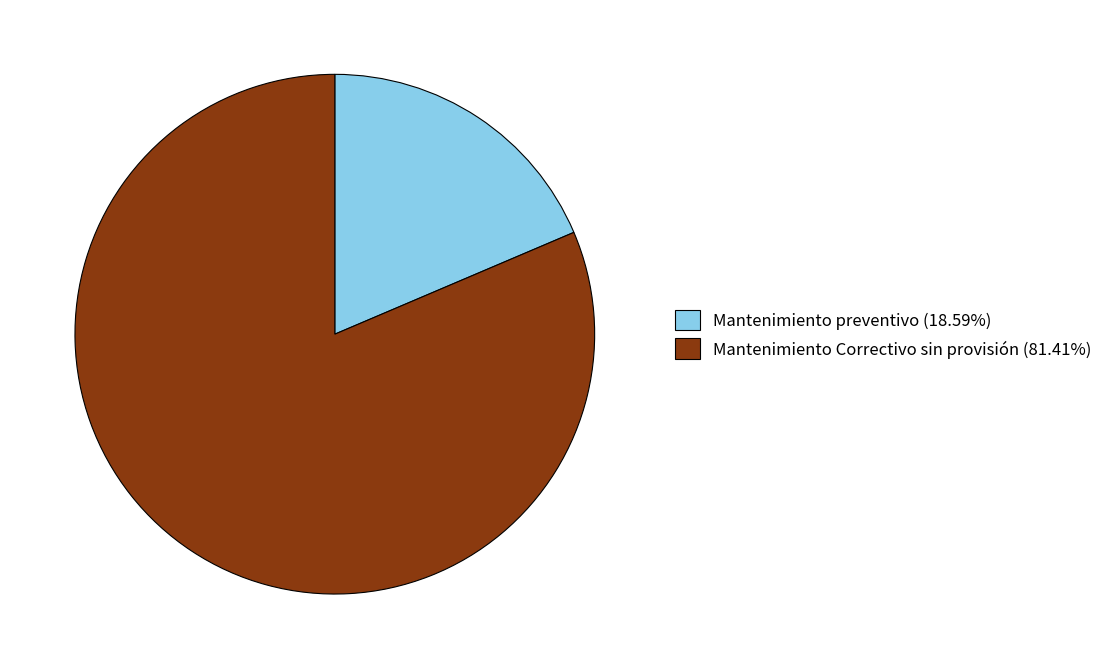

What is the ratio of the value at Mantenimiento Correctivo sin provisión (81.41%) to the value at Mantenimiento preventivo (18.59%)?

4.4